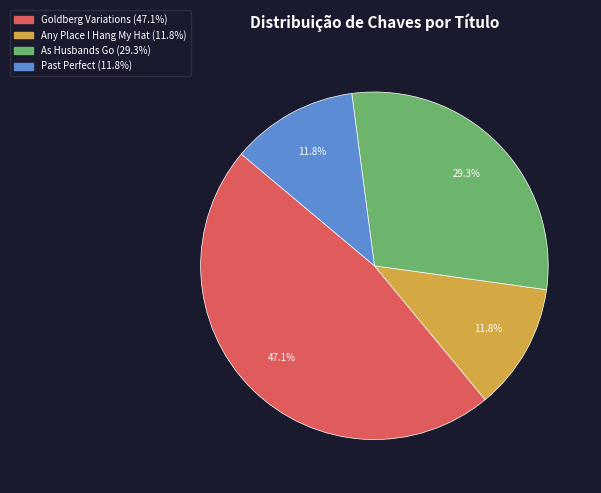

Which has a higher value, Goldberg Variations or Any Place I Hang My Hat?

Goldberg Variations